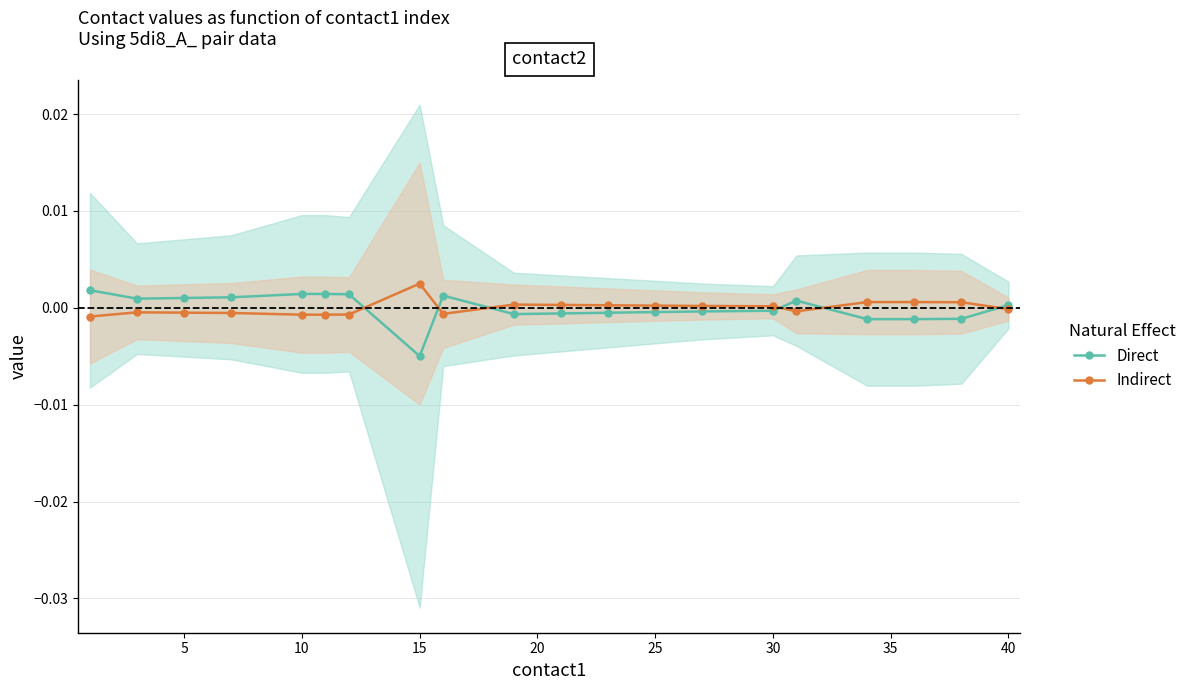

True or false: Direct has a value of 0.0 at 15.

False